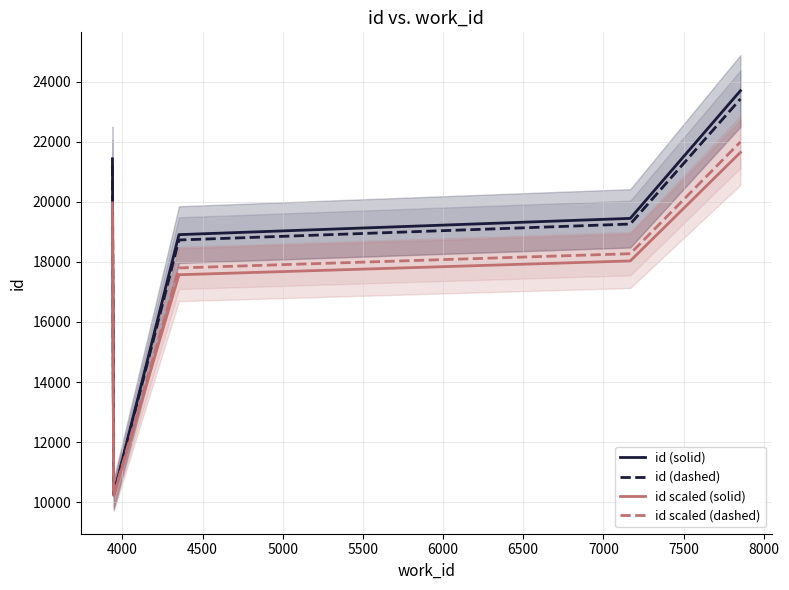

What is the value of the id scaled (solid) point at the 2nd from the left?

10217.6